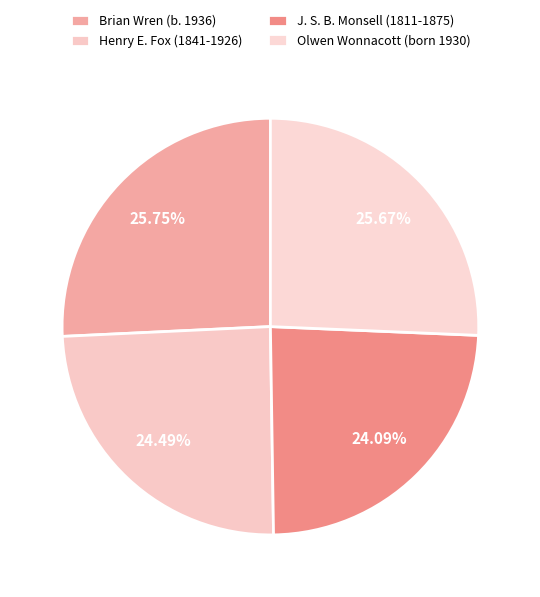

How many segments does this pie chart have?

4